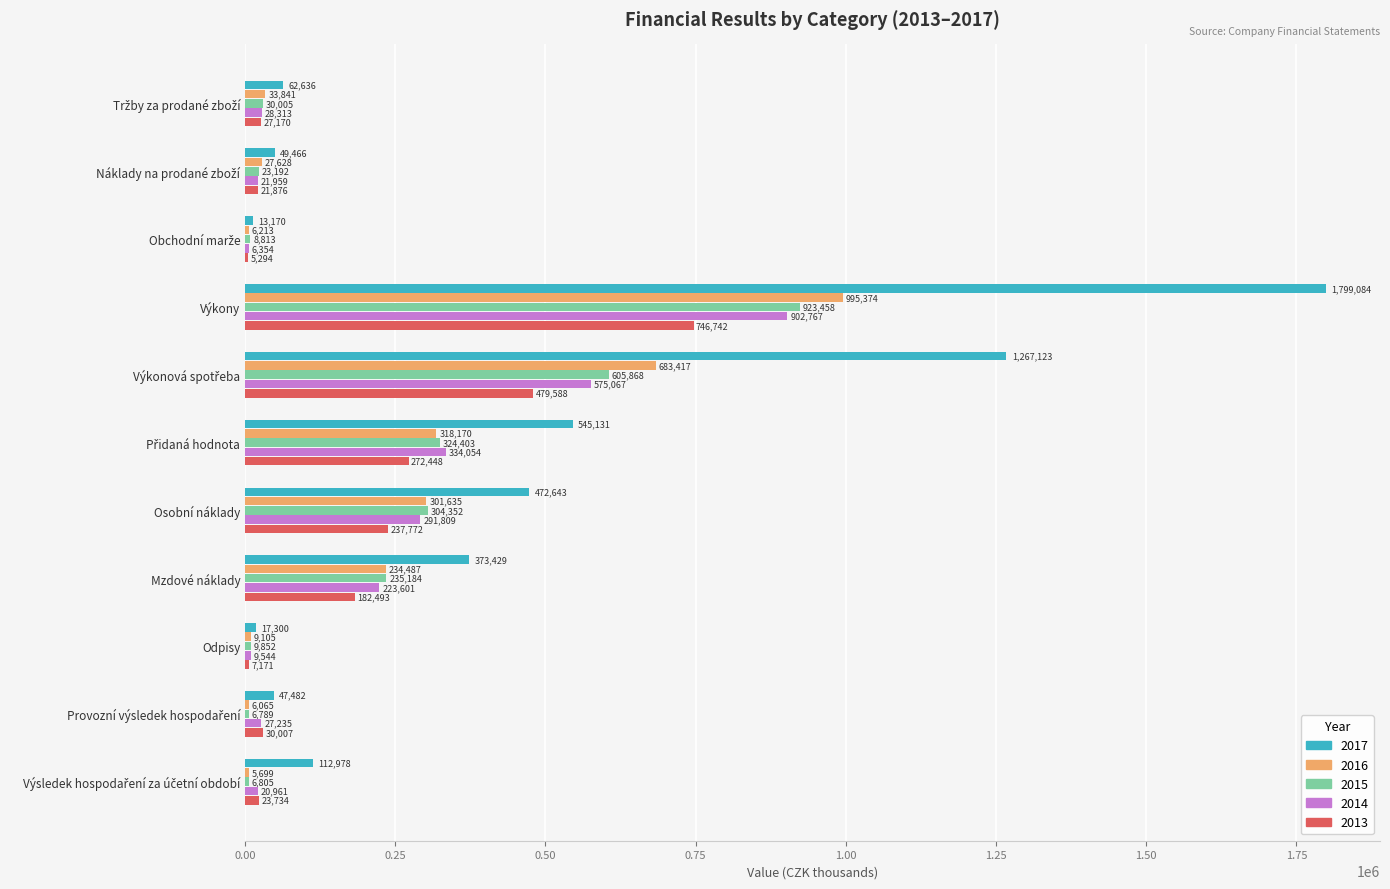

Which series has the largest range (max minus min)?

2017